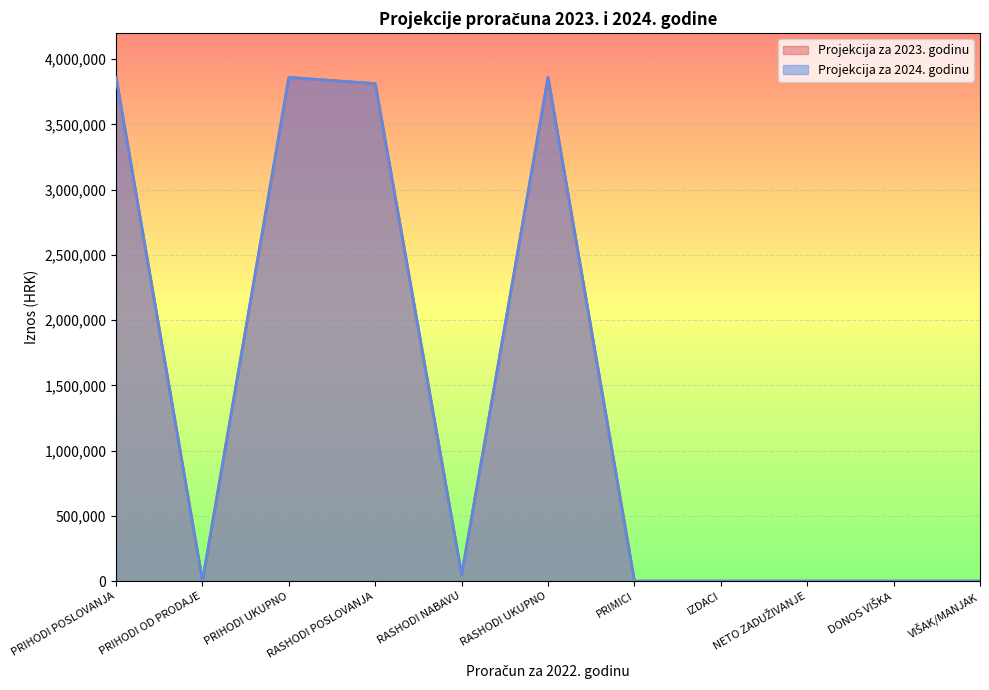

True or false: Projekcija za 2023. godinu and Projekcija za 2024. godinu intersect in this chart.

False